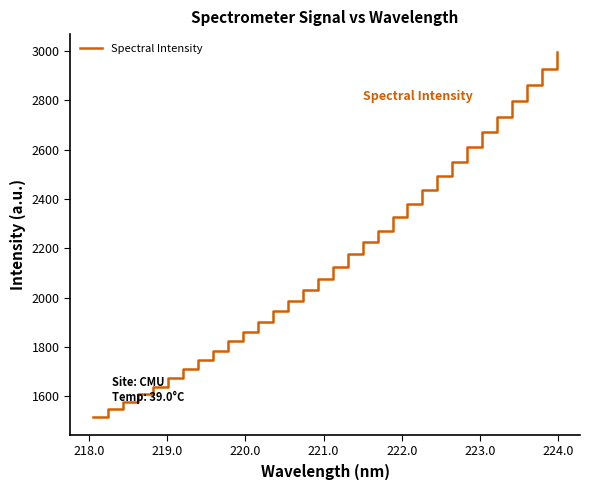

What is the difference between the maximum and minimum values?

1476.5